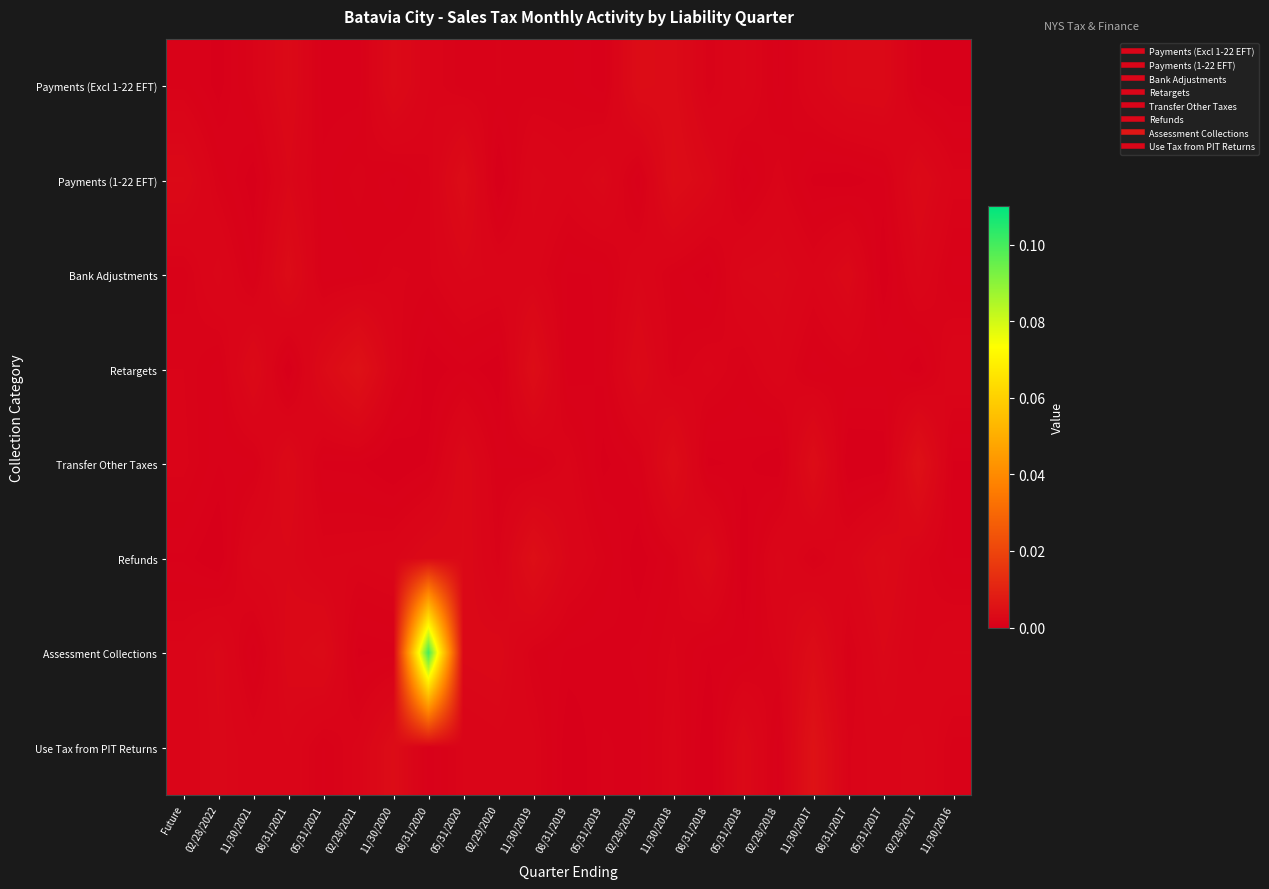

At how many categories does at least one series exceed 0?

23